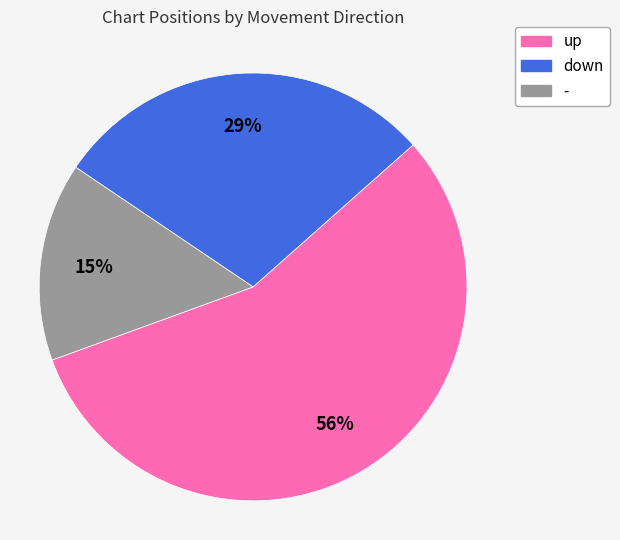

How many slices are in this pie chart?

3